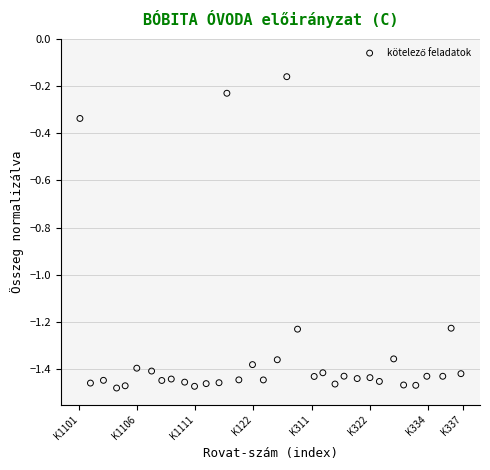

What is the range of Y values (max minus min)?

1.3